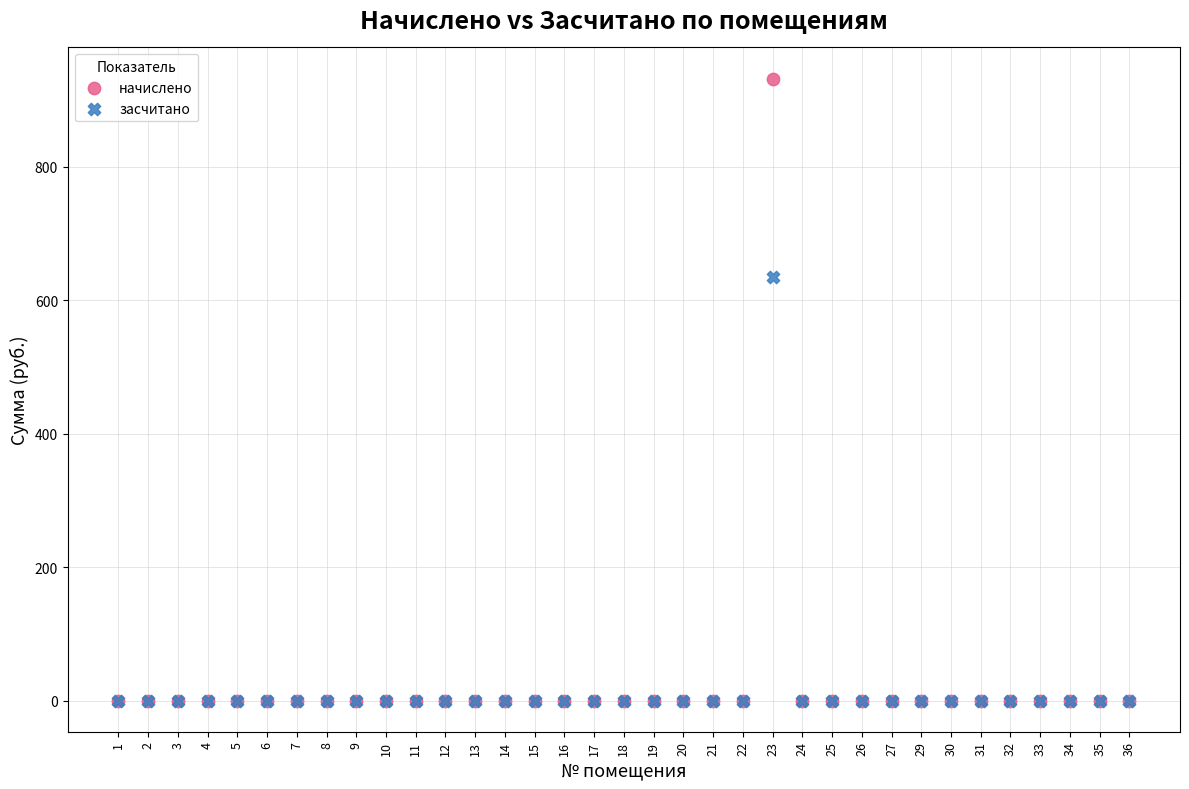

Which series has the widest spread of Y values?

начислено